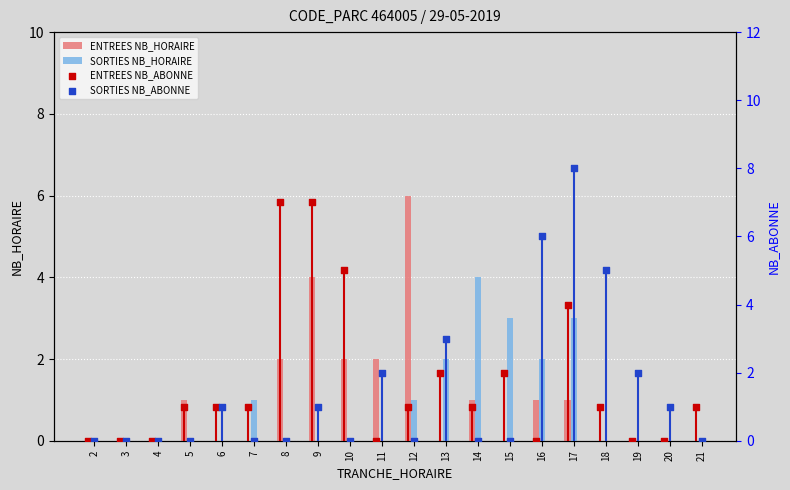

What are all the series names shown in the legend?

ENTREES NB_HORAIRE, SORTIES NB_HORAIRE, ENTREES NB_ABONNE, SORTIES NB_ABONNE